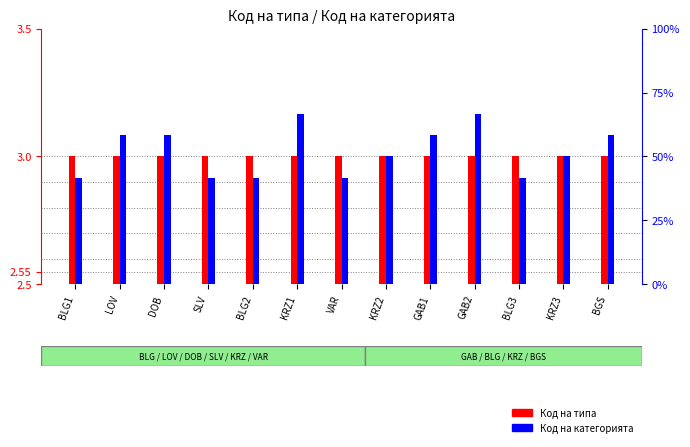

What is the highest value of the Код на категорията series?

8